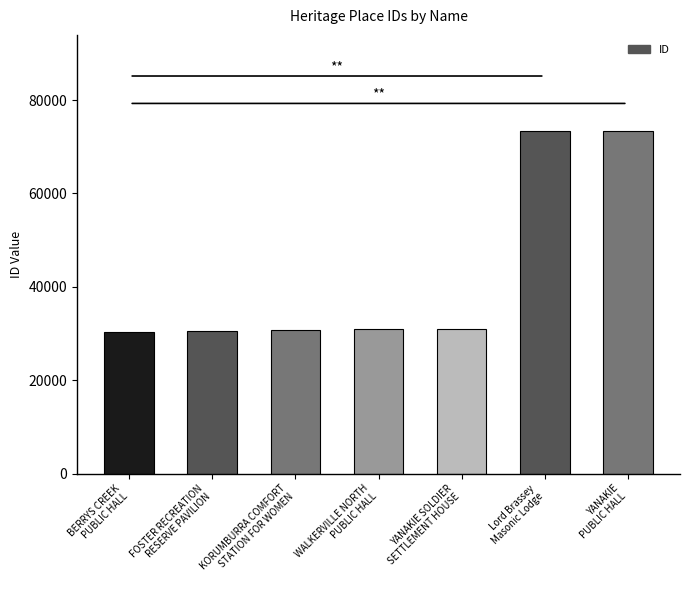

What is the label of the 6th bar from the right?

FOSTER RECREATION
RESERVE PAVILION